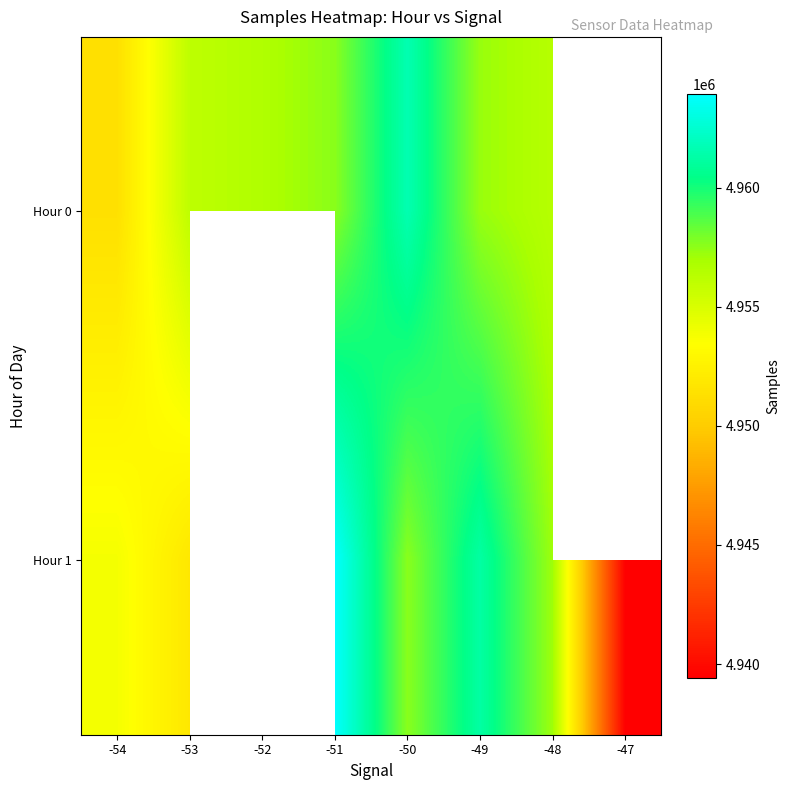

What is the total value across all series at -51?

9921540.1